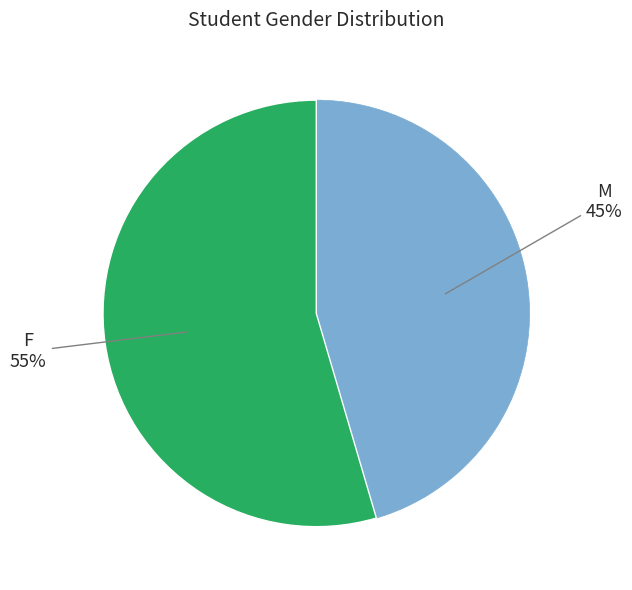

Is there any slice that represents more than half of the pie?

Yes